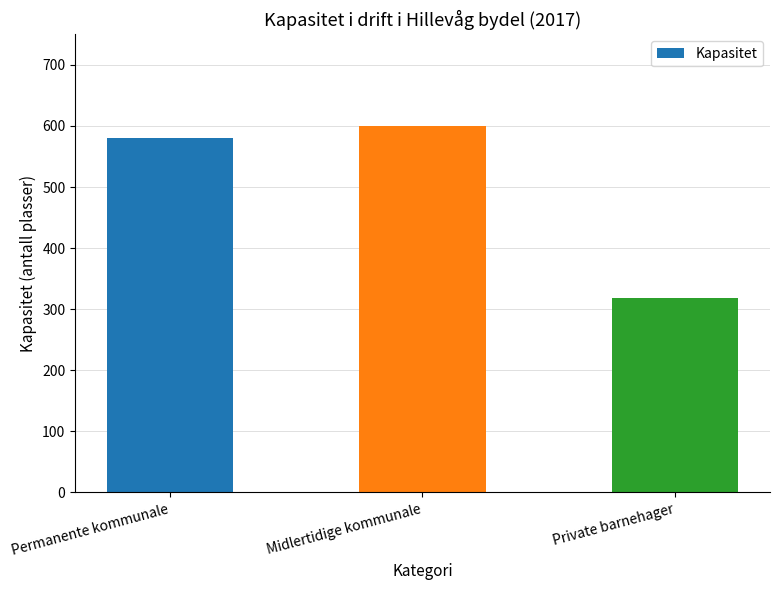

What is the minimum value shown in the chart?

319